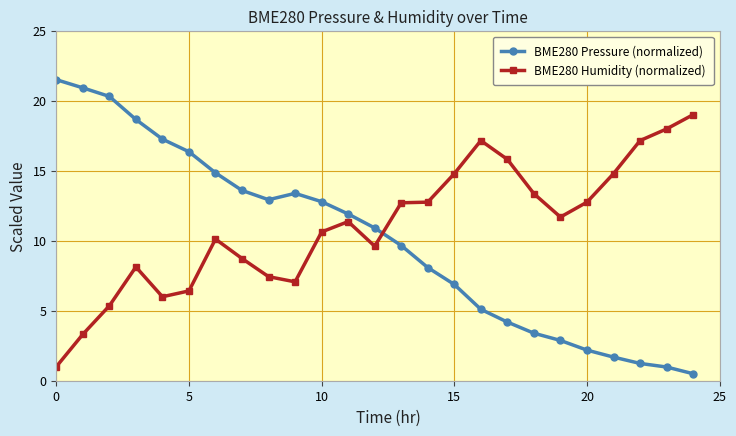

What is the minimum value shown in the chart?

0.5